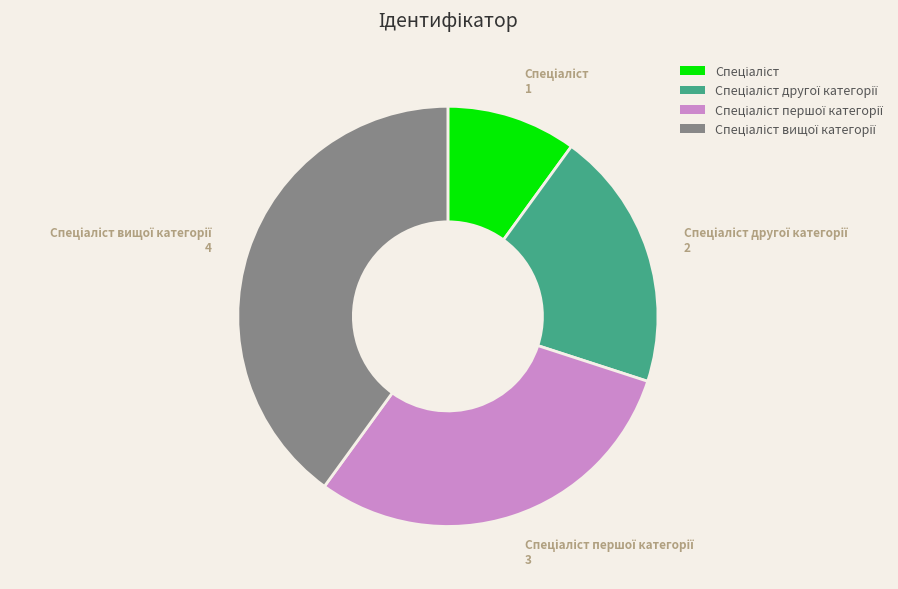

Does any single category account for the majority?

No